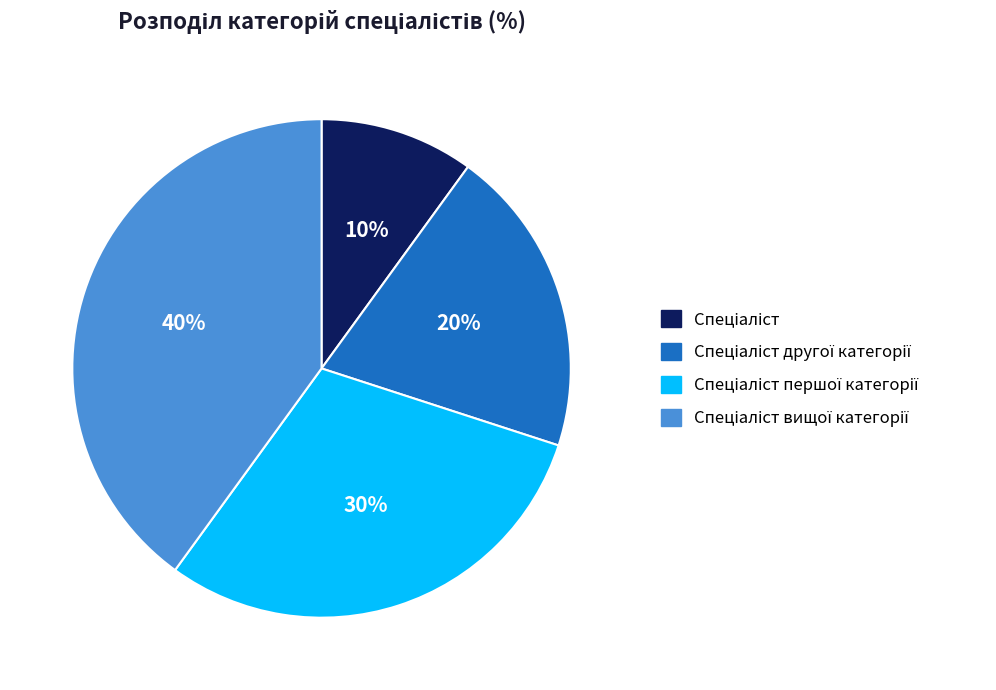

How many slices are in this pie chart?

4